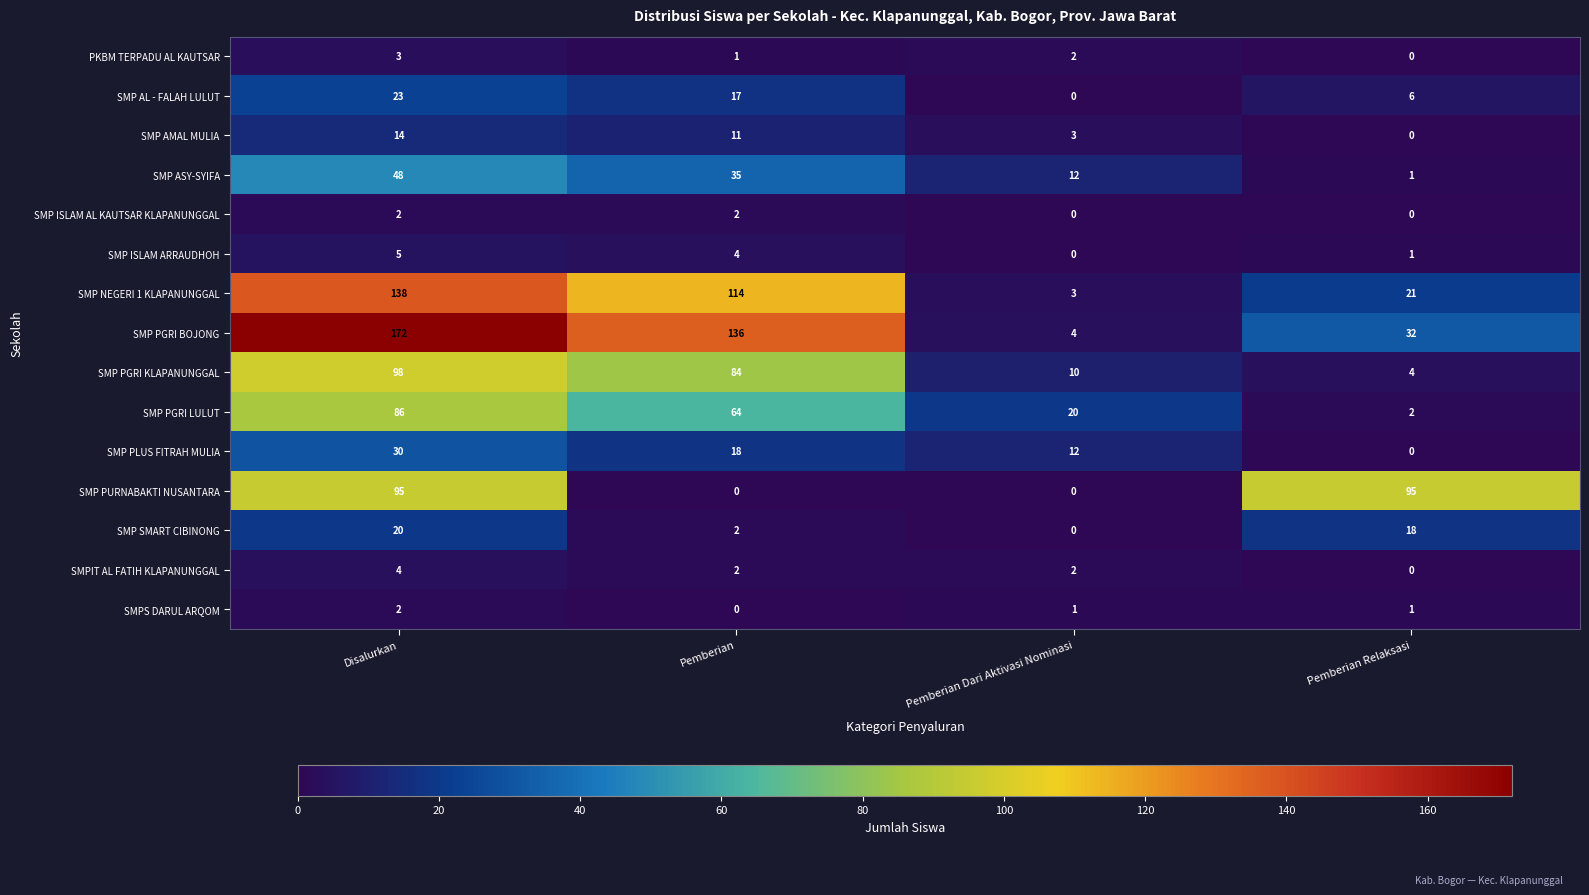

List the labels in order of SMP PGRI KLAPANUNGGAL value, smallest first.

Pemberian Relaksasi, Pemberian Dari Aktivasi Nominasi, Pemberian, Disalurkan